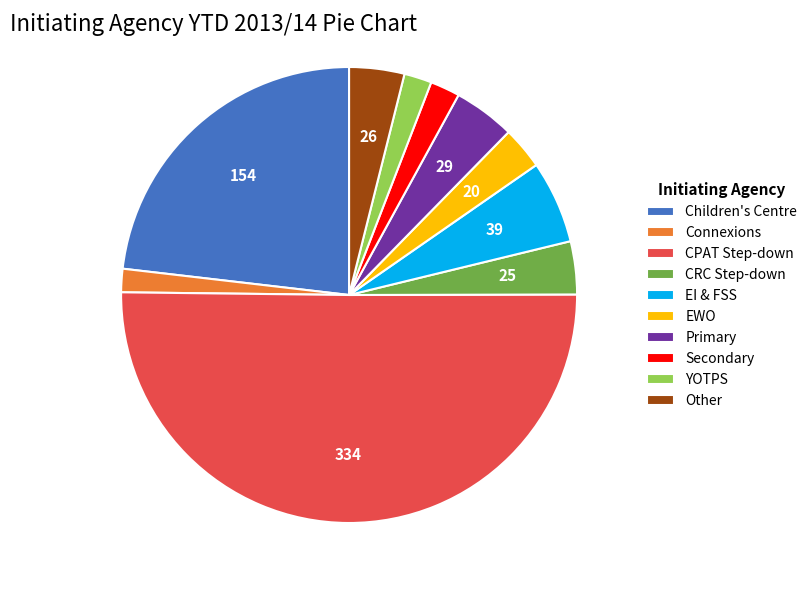

What is the majority slice?

CPAT Step-down